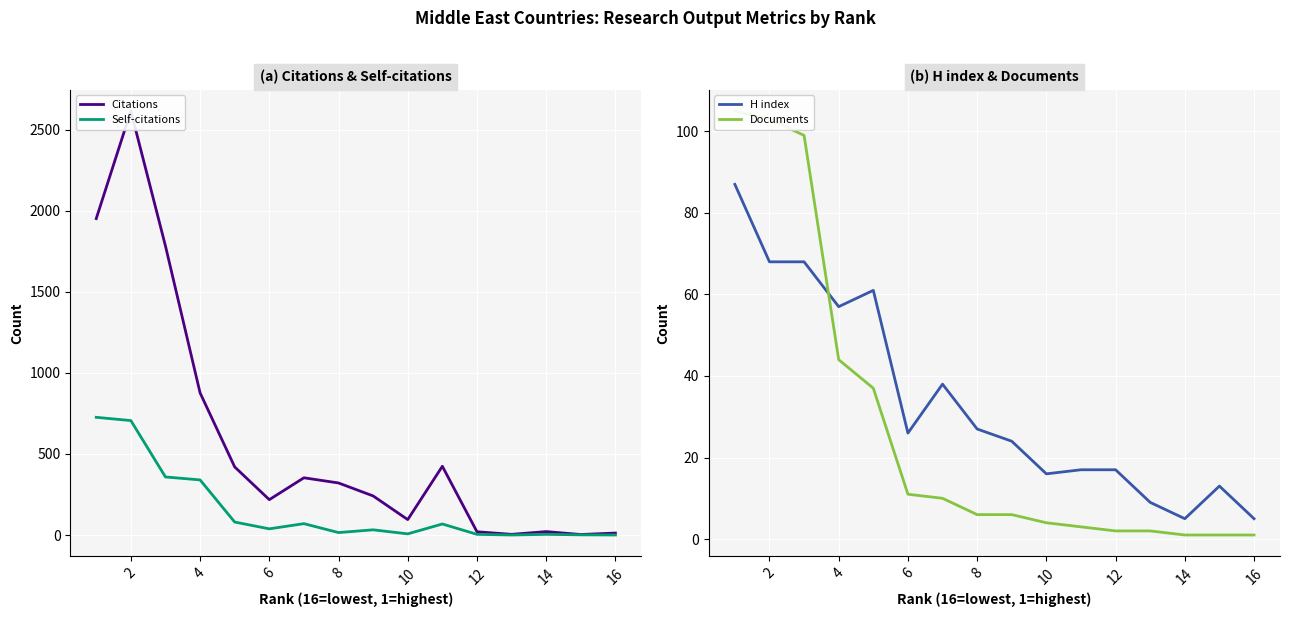

The Documents series shows 2 at 18. True or false?

False